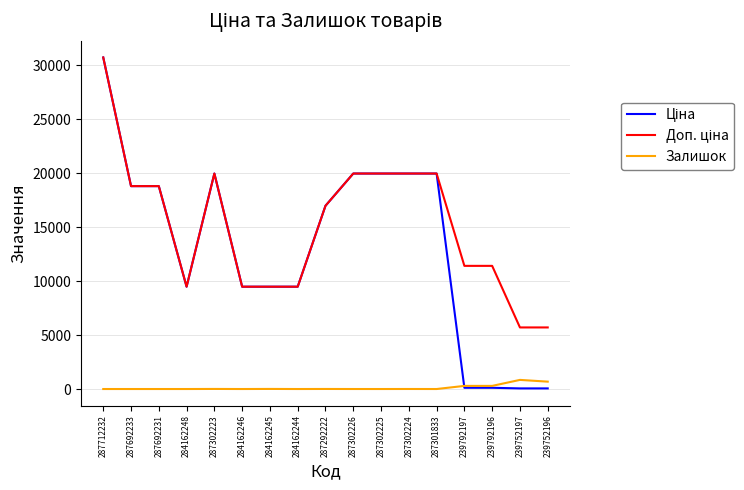

Which label corresponds to the largest value in the chart?

287712232